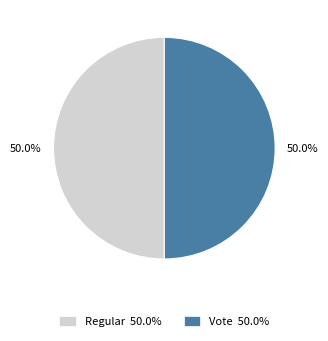

Do Regular and Vote together represent more than half of the pie?

Yes